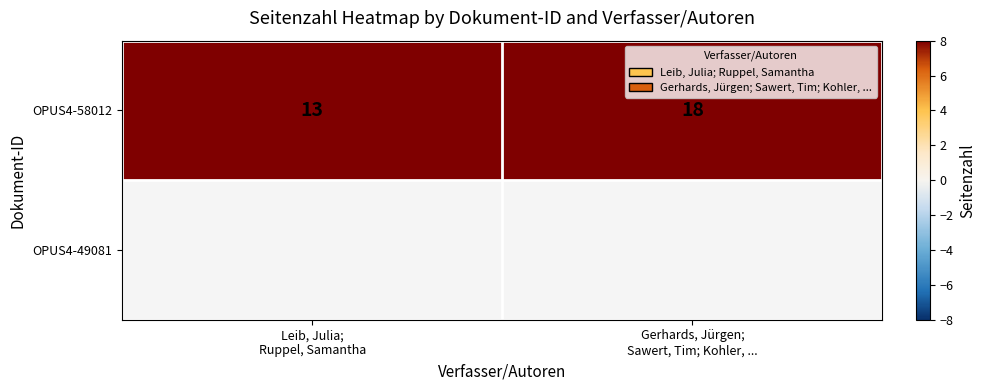

What is the maximum value for OPUS4-58012?

18